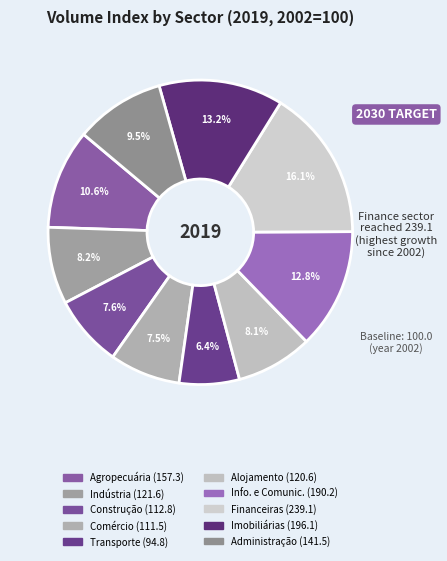

Count the number of slices in the pie.

10